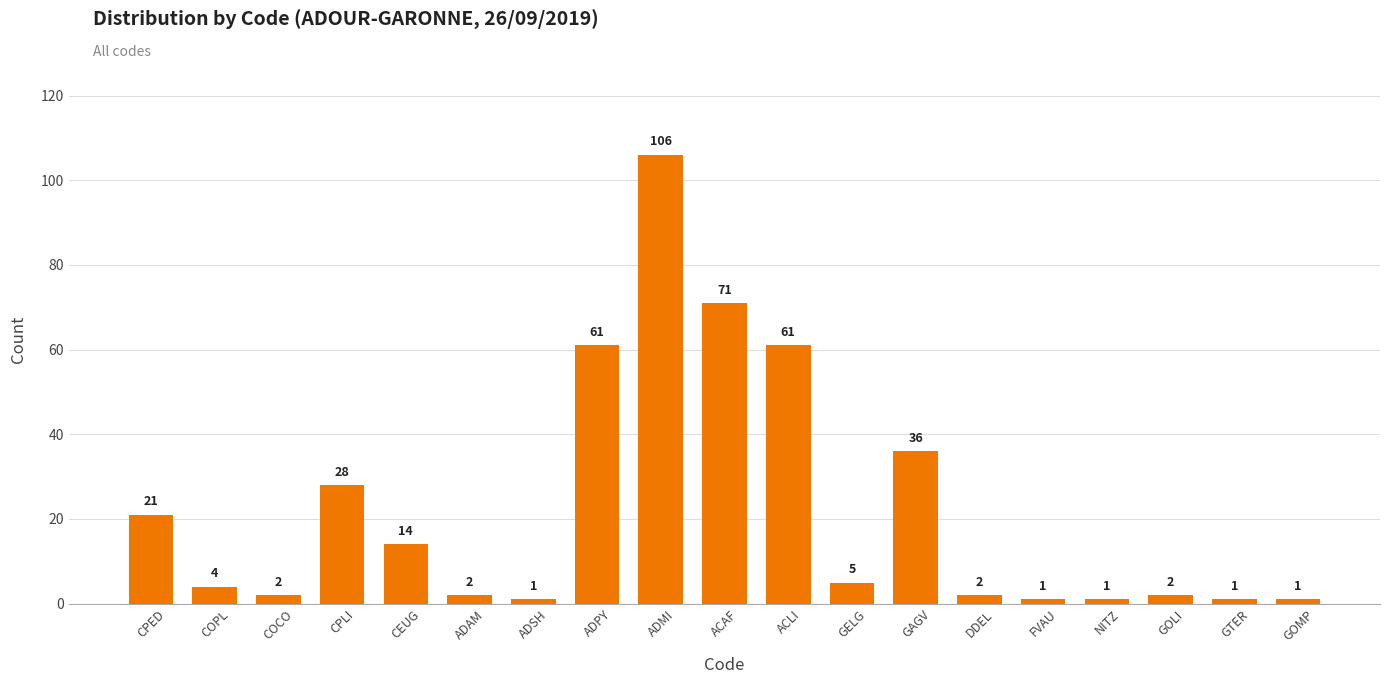

Is it true that the value at CPED is 32?

False